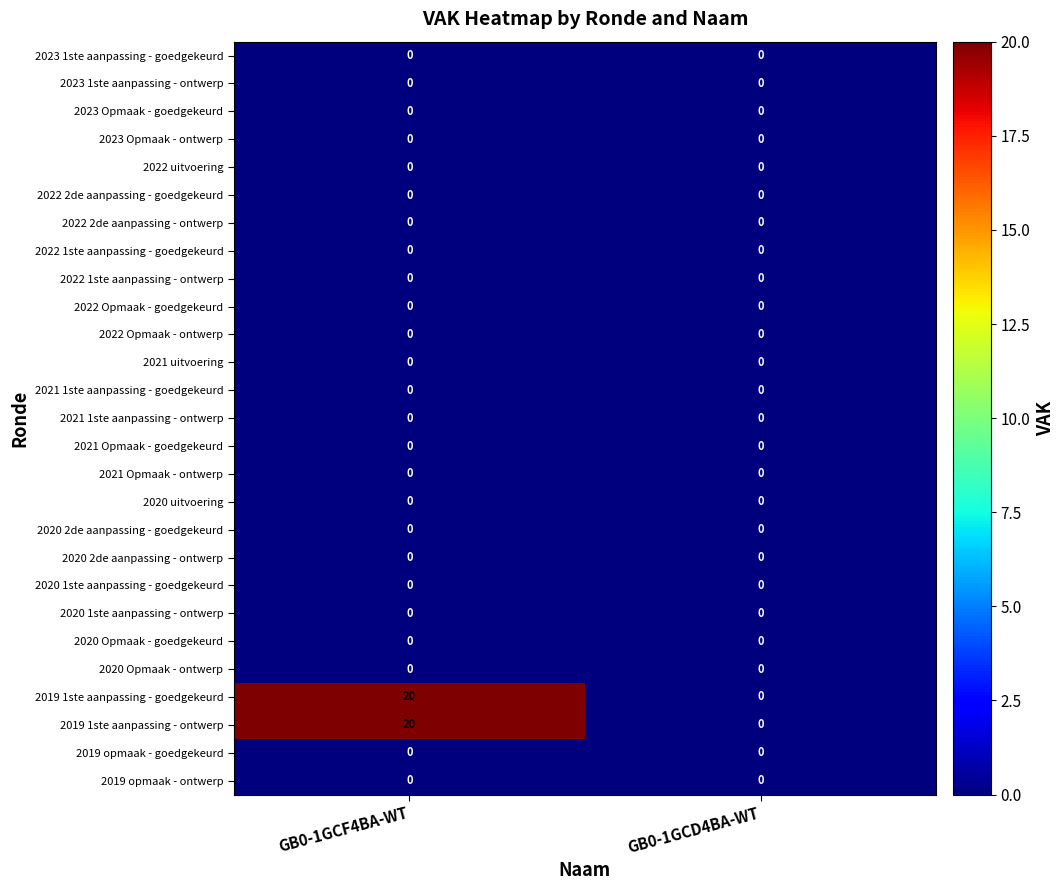

Which category has the highest value across all series?

GB0-1GCF4BA-WT